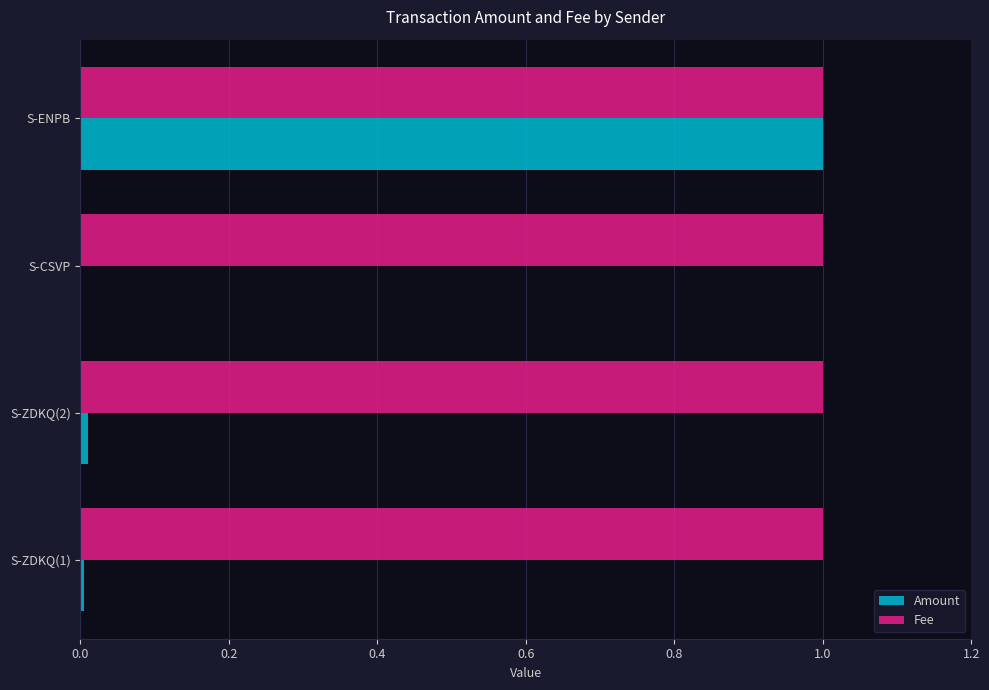

What is the sum of all Amount values?

1.0